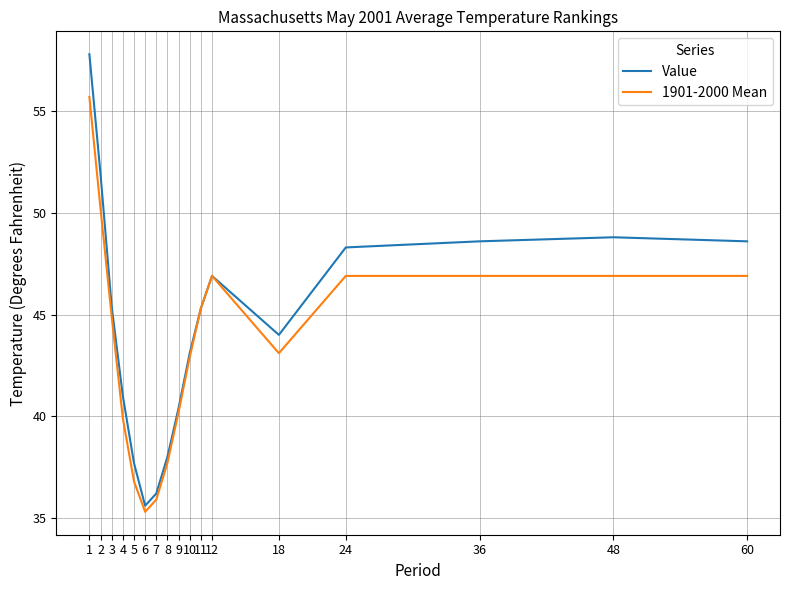

Is the value of 1901-2000 Mean at 36 greater than the value of Value at 7?

Yes